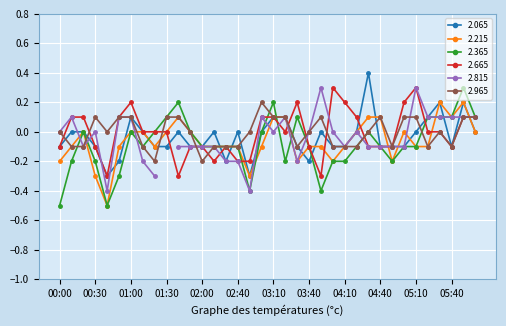

Which series has the largest range (max minus min)?

2.365